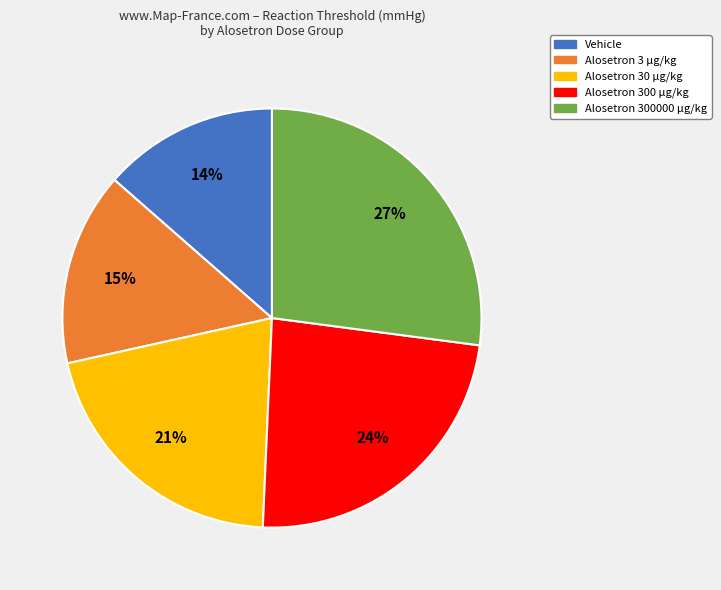

What is the smallest slice in the pie chart?

Vehicle